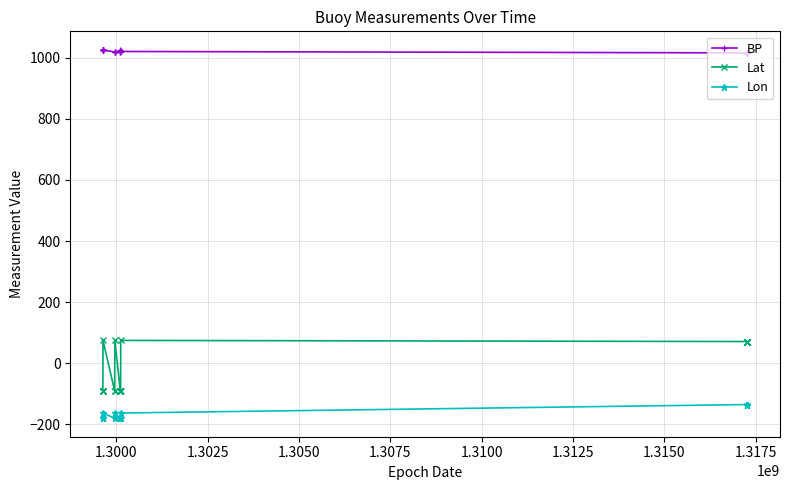

What is the value of the Lat point at the 1st from the left?

-90.0